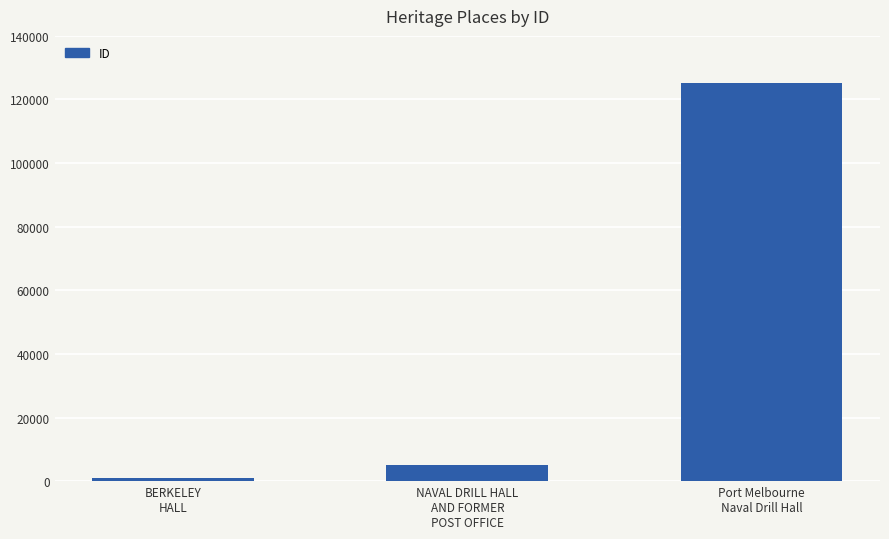

What is the maximum value shown in the chart?

125288